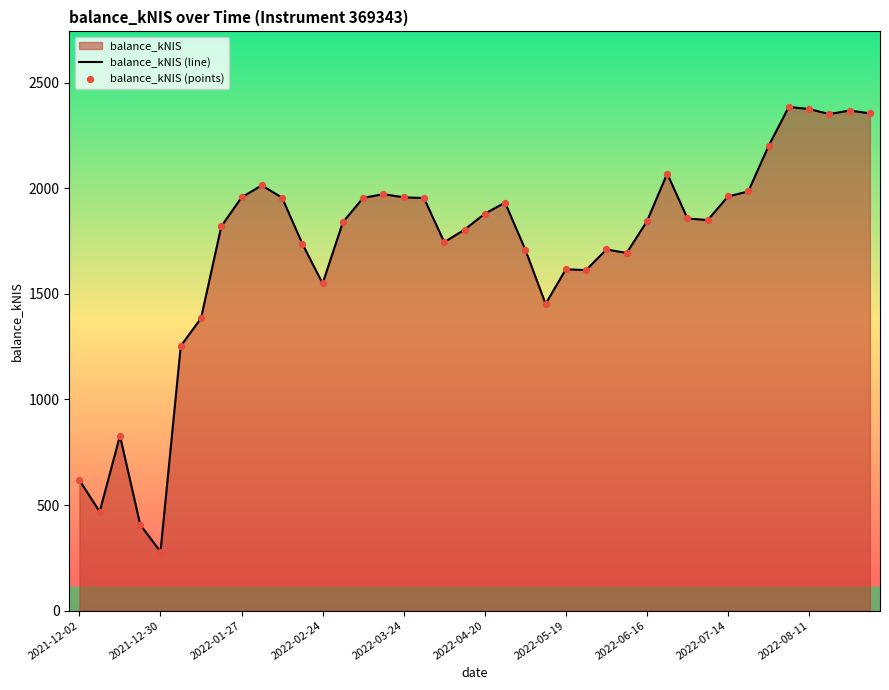

Approximately how many times larger is the value at 2022-07-21 compared to 2022-05-03?

1.2